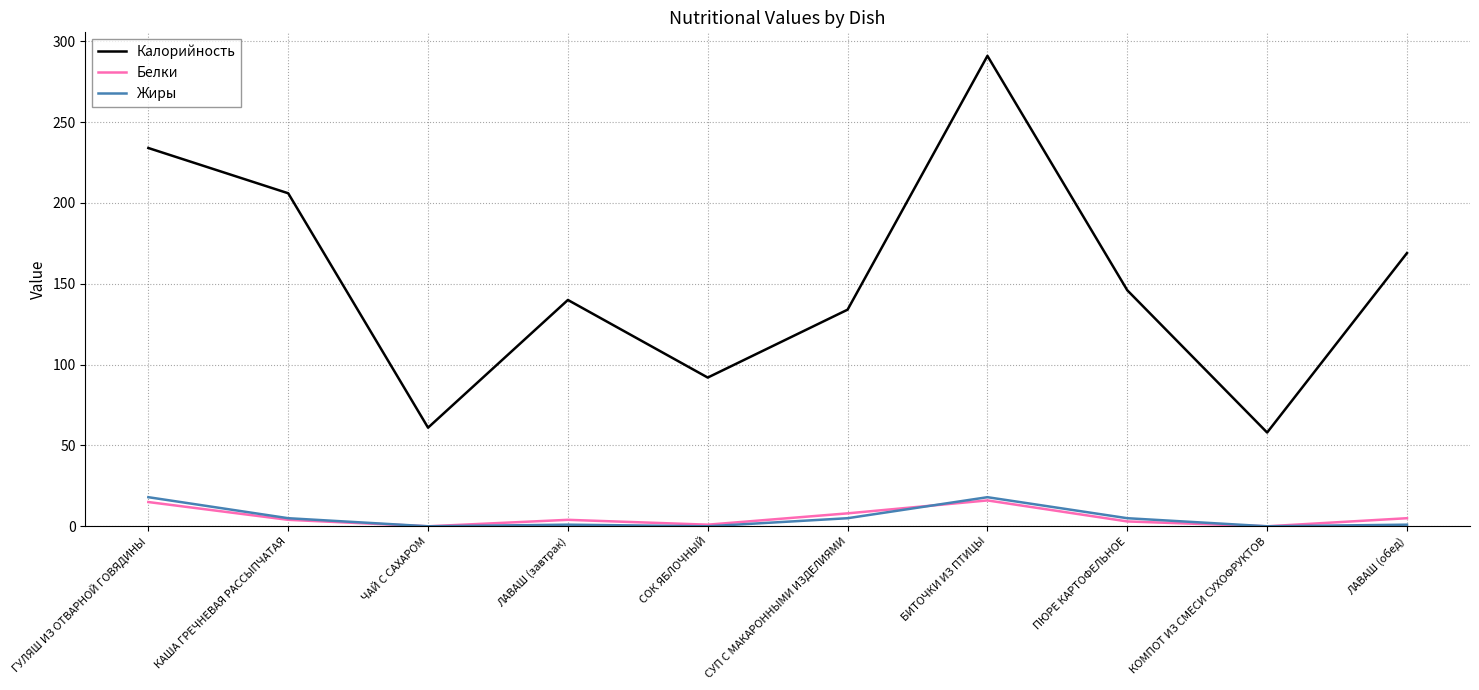

Where does the Жиры series first go above 5?

ГУЛЯШ ИЗ ОТВАРНОЙ ГОВЯДИНЫ